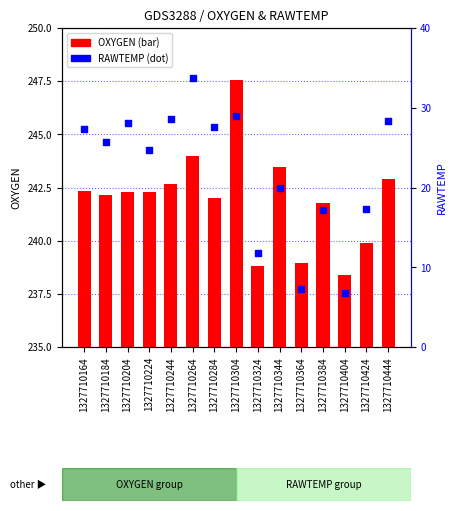

Is the value of RAWTEMP at 1327710444 greater than the value of OXYGEN at 1327710284?

No